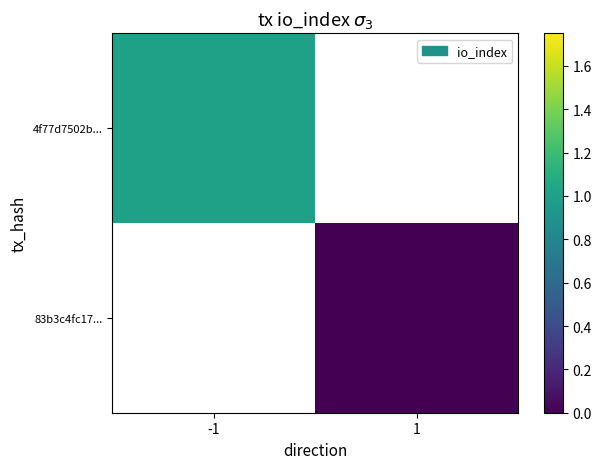

Which category has the highest value in the 4f77d7502b... series?

-1